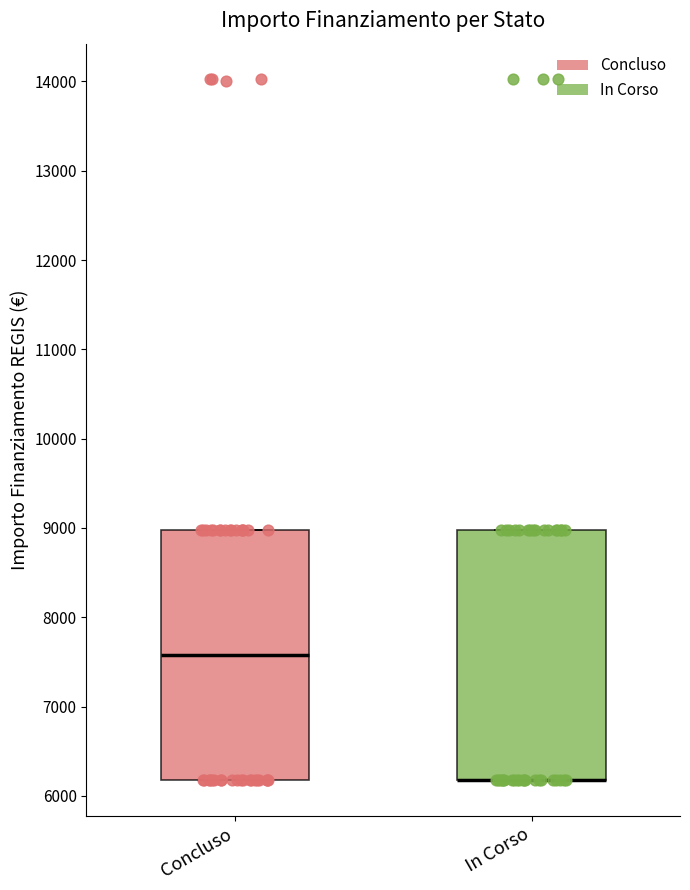

Reading left to right, read every box against the y-axis: the position of its median line, the range the box covers, and the ends of its whiskers. The values are not printed on the chart, so give them approximately, as read against the axis.

Concluso: median 7600, box 6200 to 9000, whiskers 6200 to 9000
In Corso: median 6200 (drawn on the box's lower edge), box 6200 to 9000, whiskers 6200 to 9000